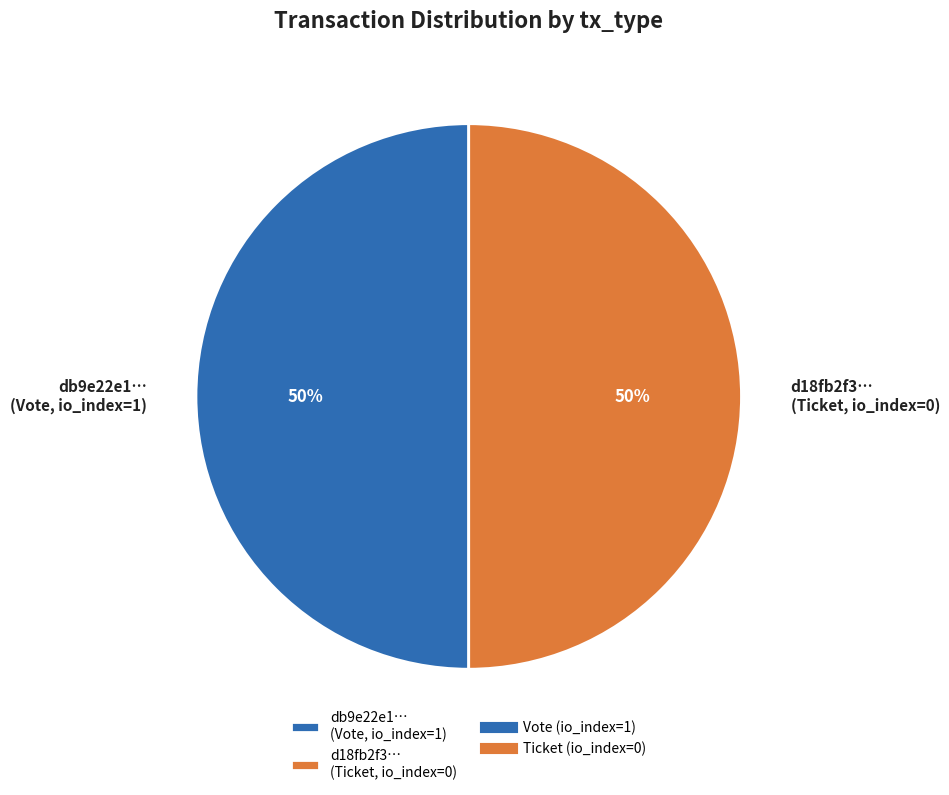

Is it true that db9e22e1… (Vote, io_index=1) is 39% of the pie?

False